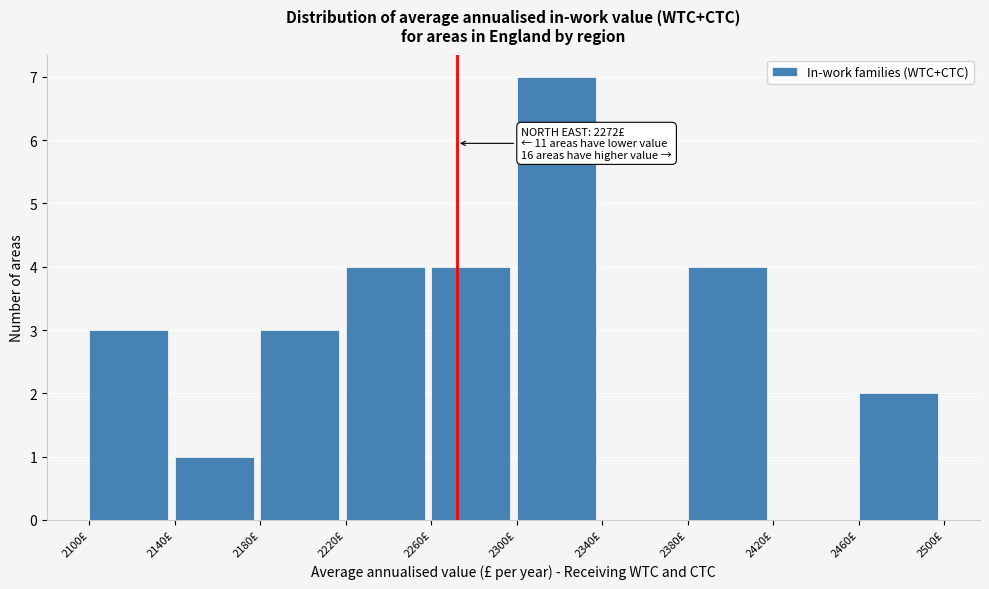

Which range on the x-axis has the tallest bar?

2300 to 2340